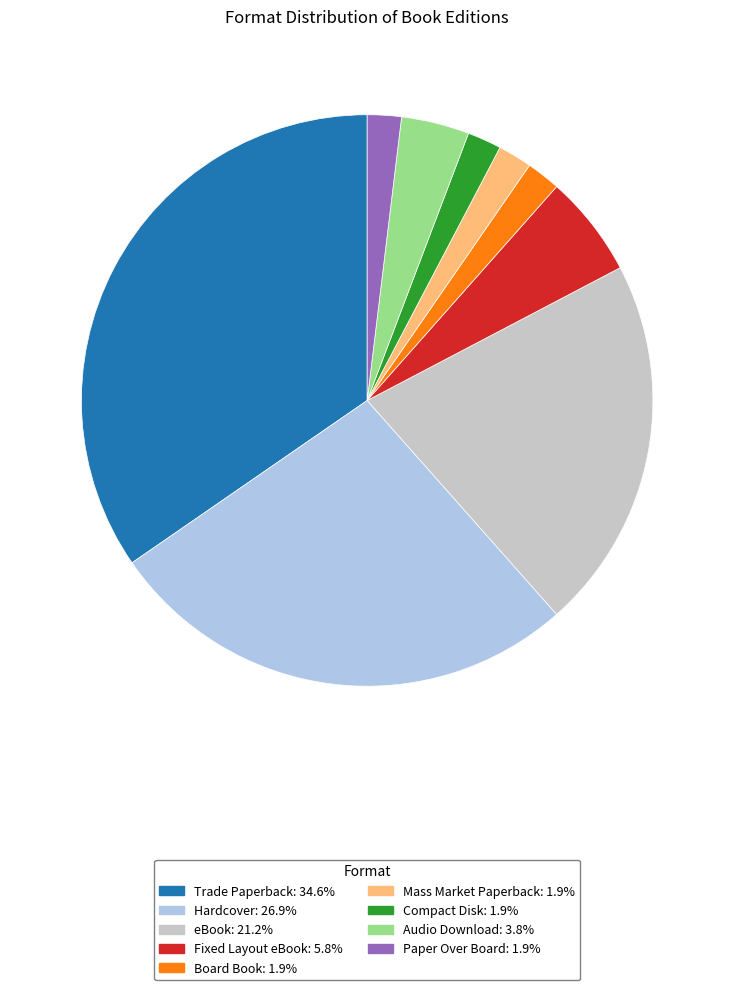

Is the sum of eBook and Trade Paperback greater than half?

Yes